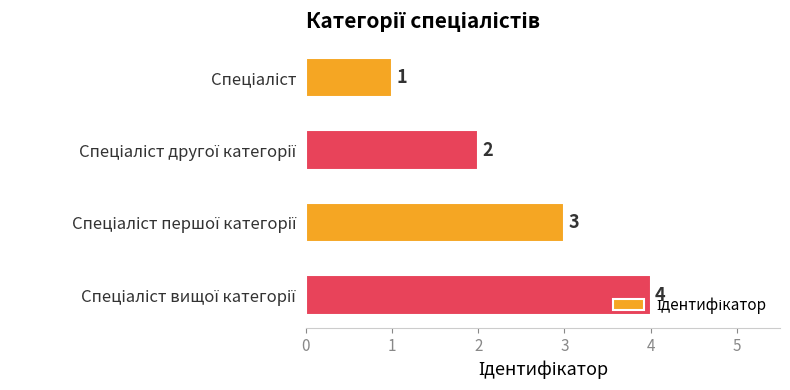

What is the difference between the maximum and minimum values?

3